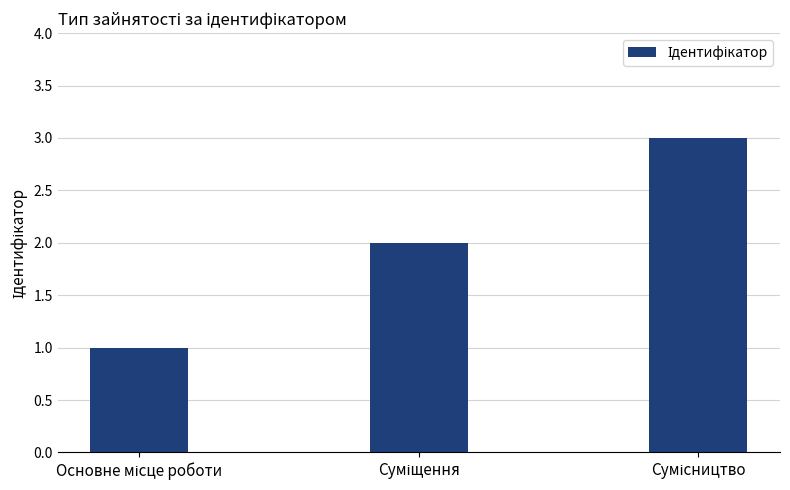

What is the sum of all values?

6